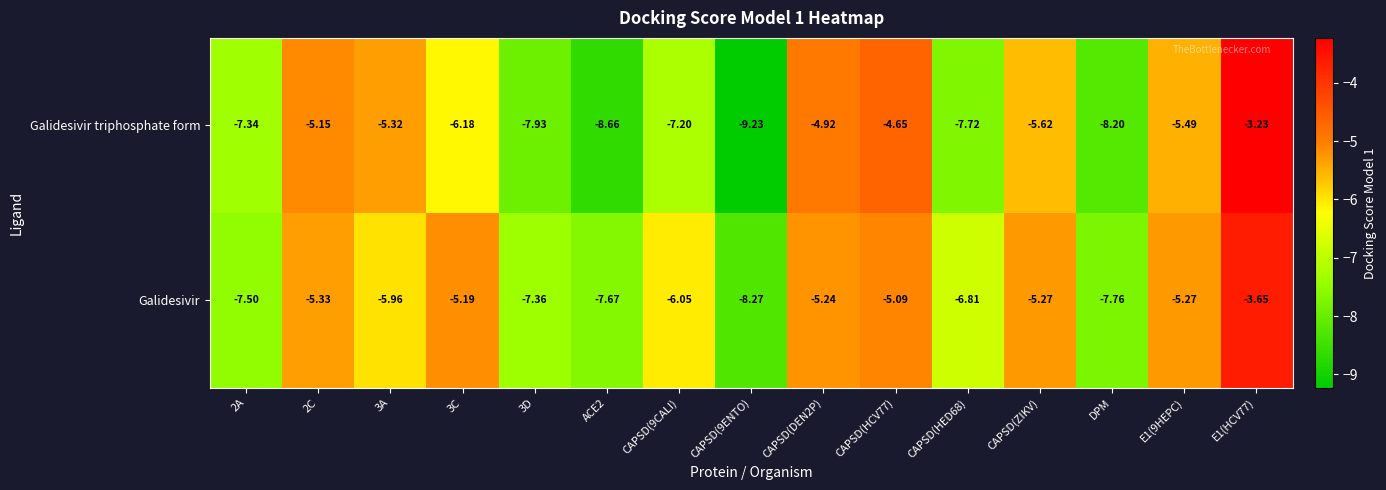

Which series has the largest total across all categories?

Galidesivir